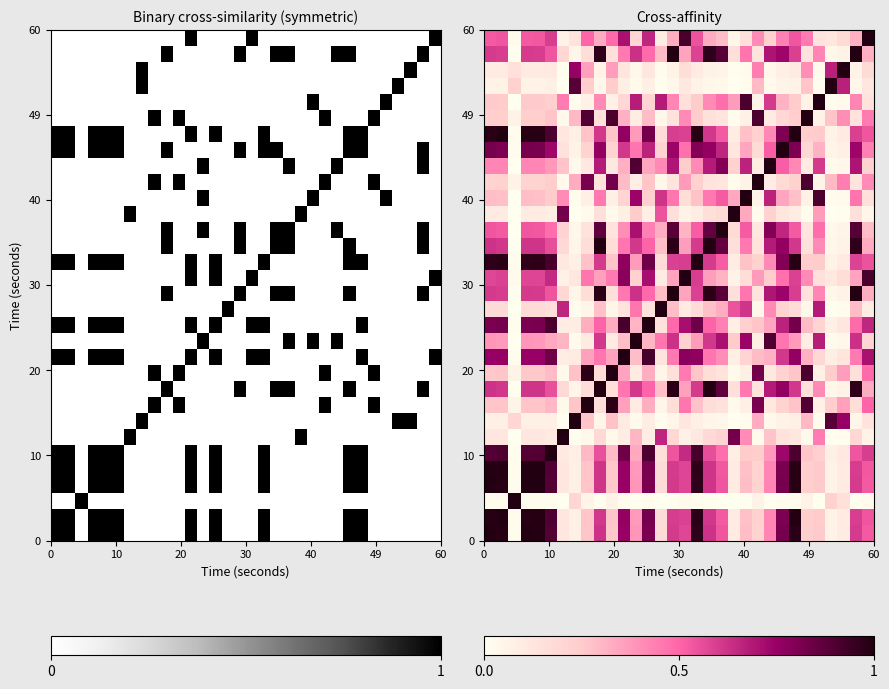

Count the number of data series in this chart.

32